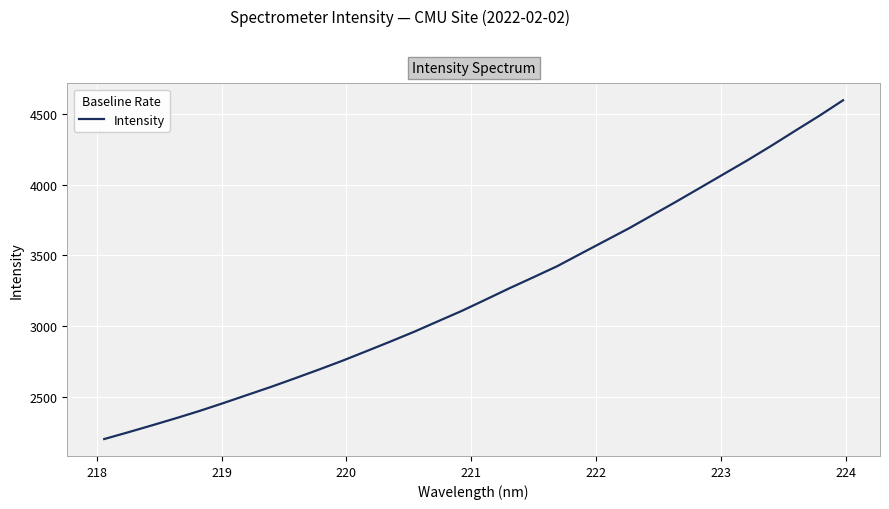

What is the smallest value displayed?

2199.8